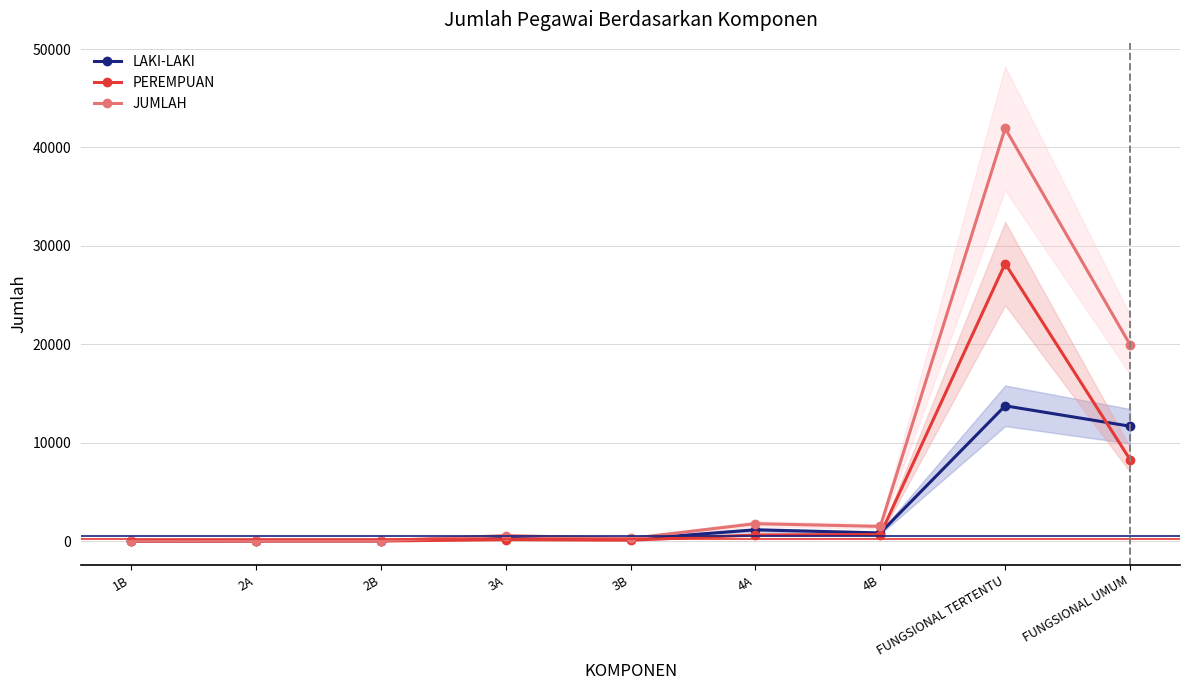

Rank the categories by LAKI-LAKI value from lowest to highest.

1B, 2A, 2B, 3B, 3A, 4B, 4A, FUNGSIONAL UMUM, FUNGSIONAL TERTENTU